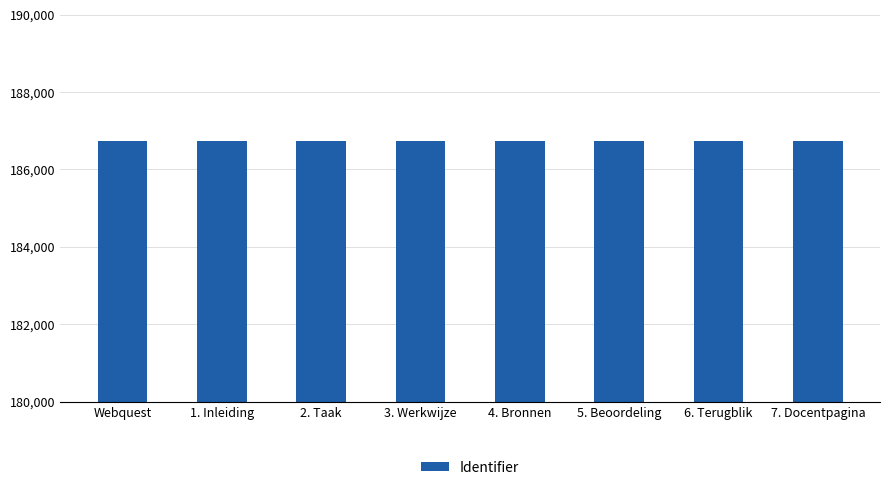

What is the value of the 3rd bar from the left?

186730